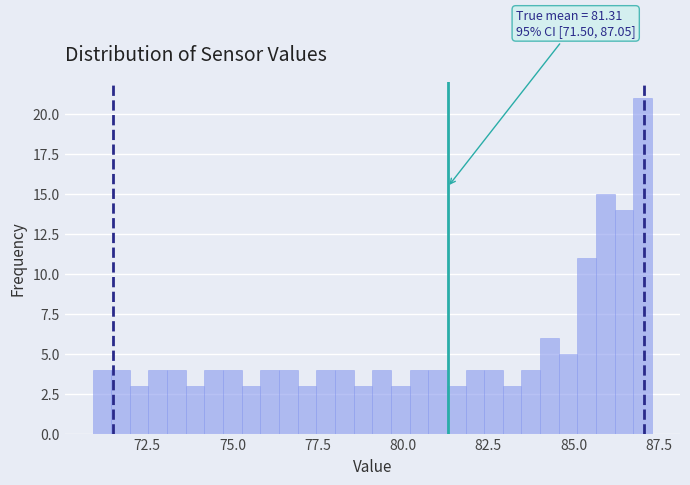

Read against the x-axis, roughly where is the centre of the tallest bar?

87.0